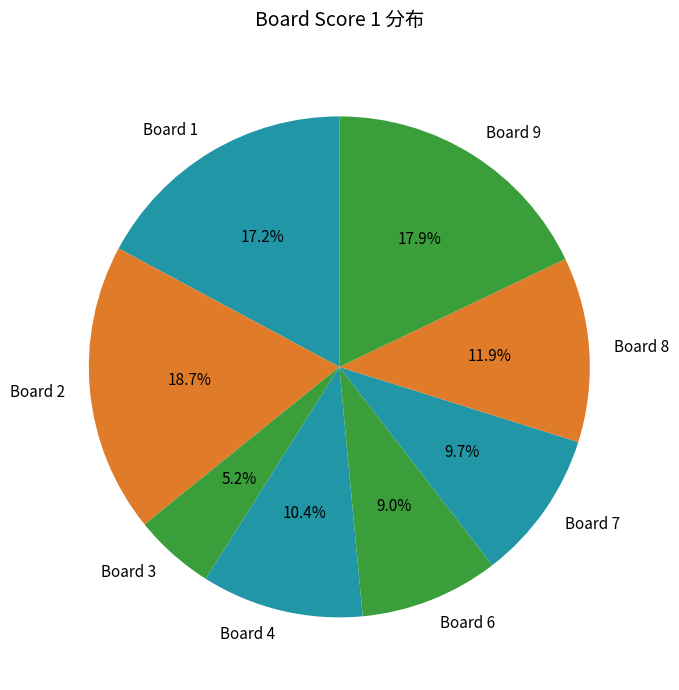

Combined, do Board 6 and Board 9 account for over 50%?

No